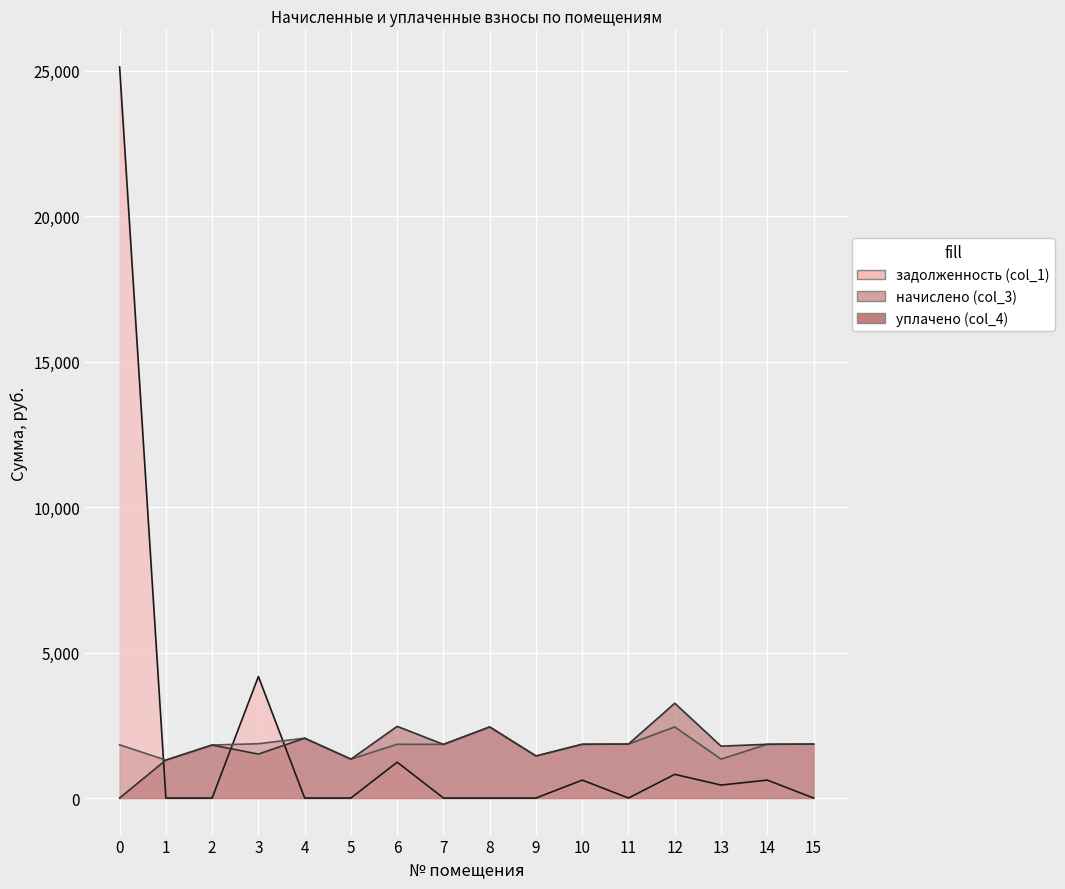

Which category has the lowest value in the начислено (col_3) series?

1